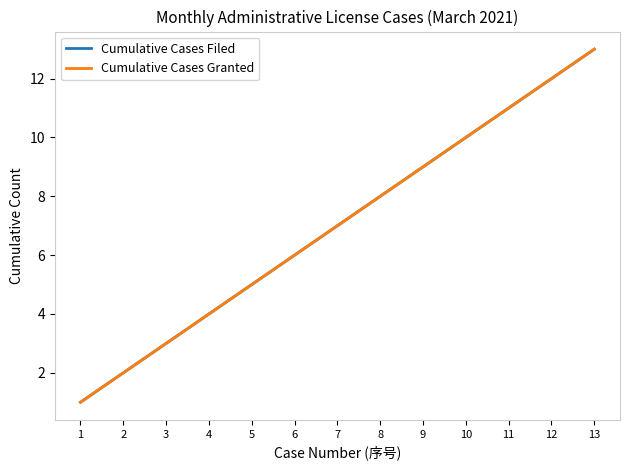

What is the highest value of the Cumulative Cases Filed series?

13